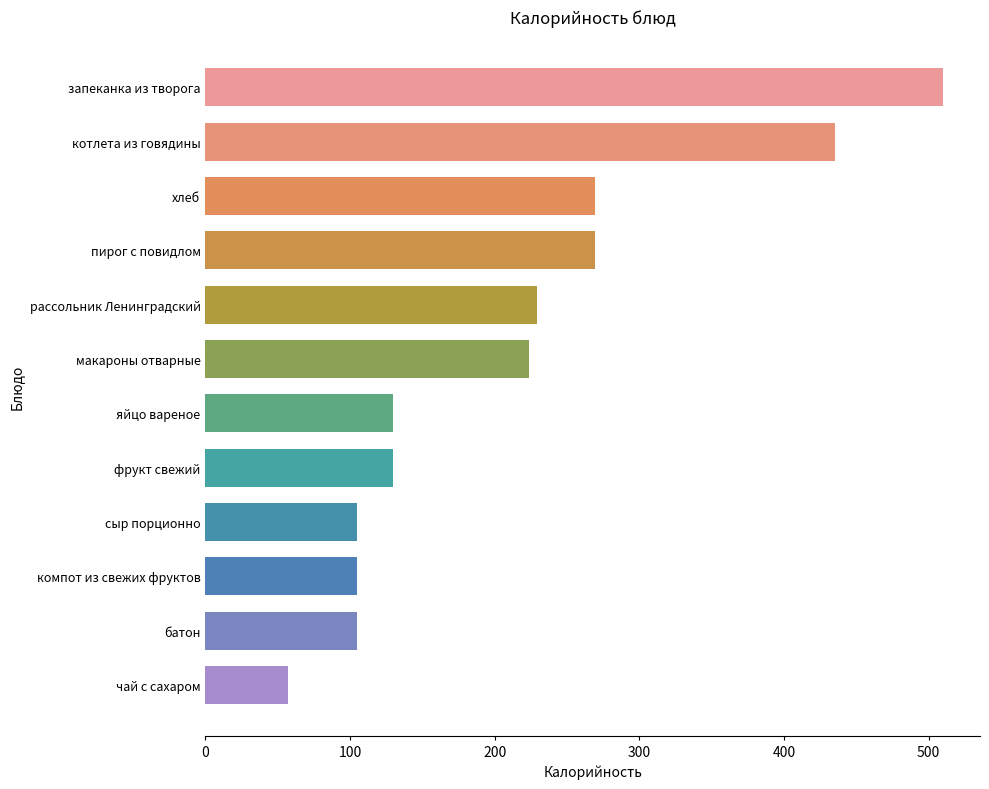

The chart shows a value of 471 at пирог с повидлом. True or false?

False